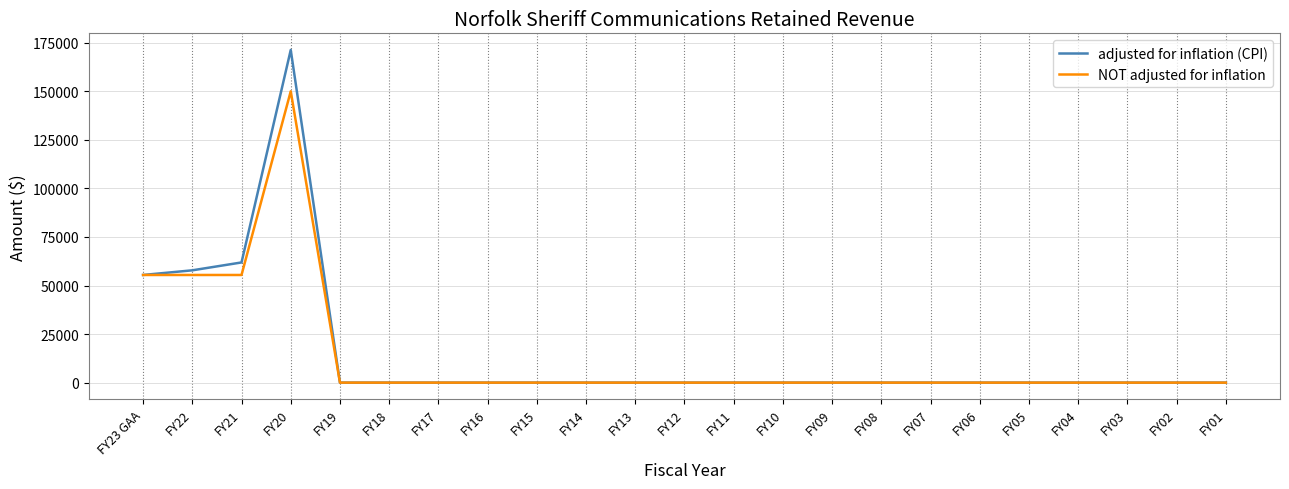

Reading right to left, extract all data points from this chart.

adjusted for inflation (CPI): 0	0	0	0	0	0	0	0	0	0	0	0	0	0	0	0	0	0	0	171289	61881	57828	55430
NOT adjusted for inflation: 0	0	0	0	0	0	0	0	0	0	0	0	0	0	0	0	0	0	0	150000	55430	55430	55430